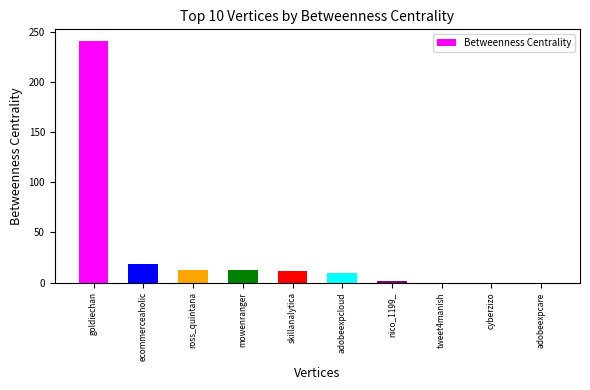

What is the label of the 4th bar from the left?

mowenranger